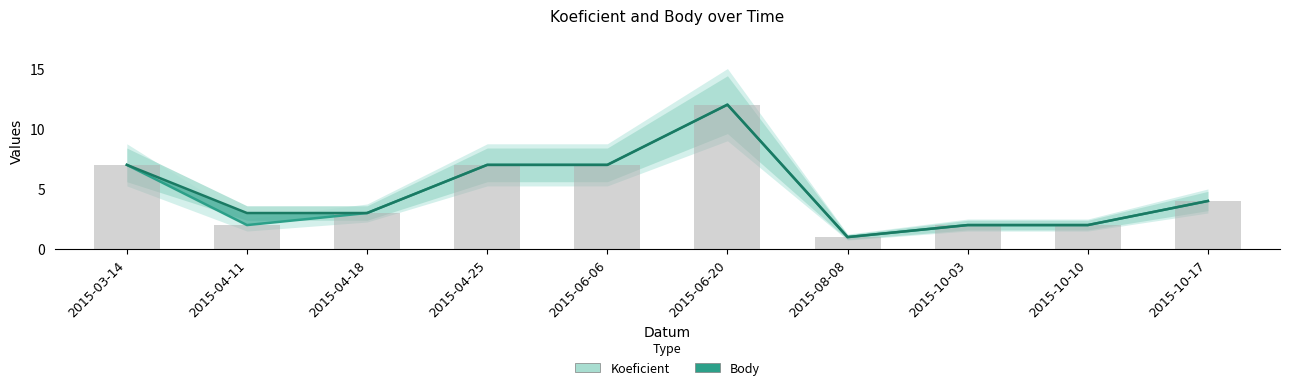

Reading left to right, transcribe all the data shown in this chart.

Koeficient: 7	2	3	7	7	12	1	2	2	4
Body: 7	3	3	7	7	12	1	2	2	4